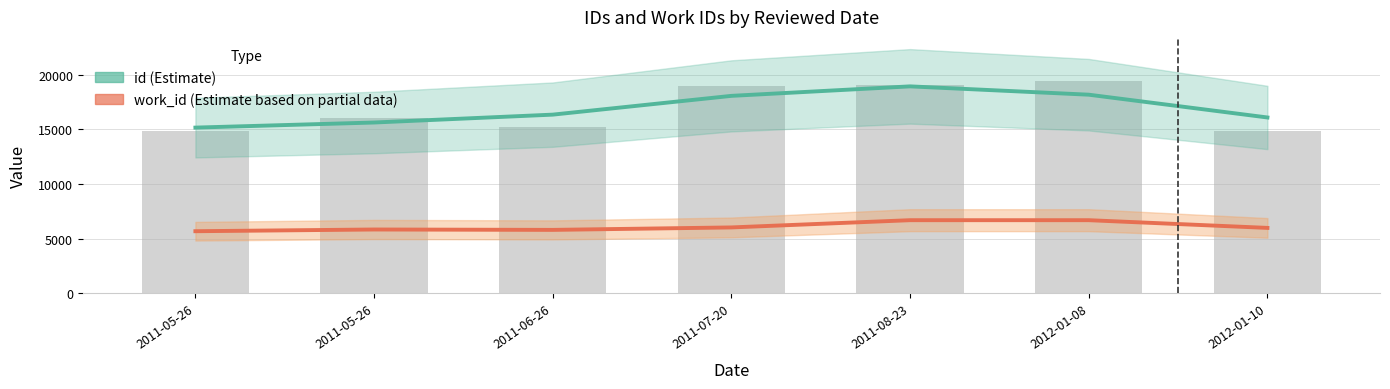

Where is work_id (Estimate based on partial data) nearest to the value 6193?

2011-07-20